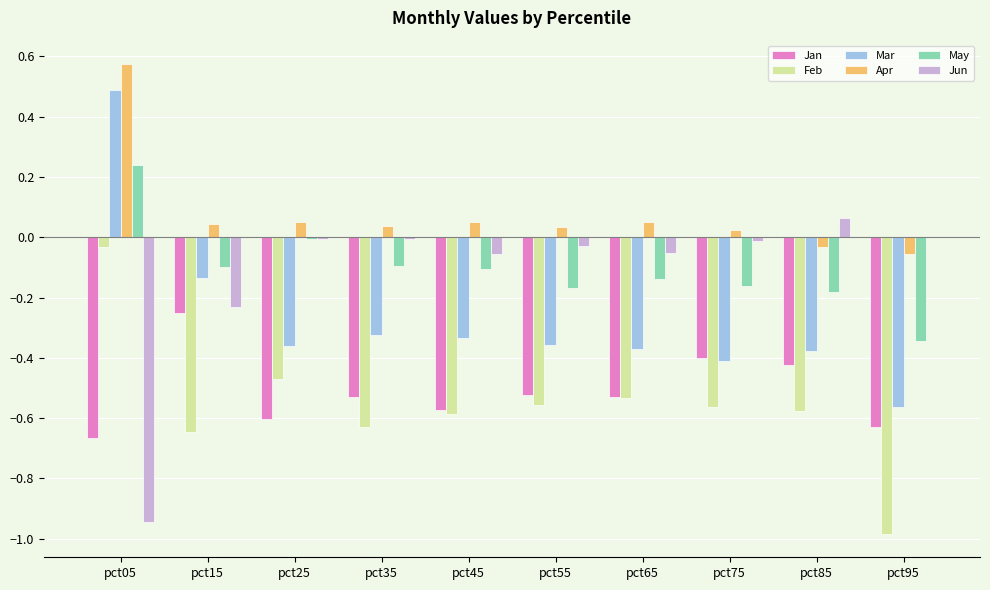

Is the value of Apr at pct55 greater than the value of Jan at pct55?

Yes